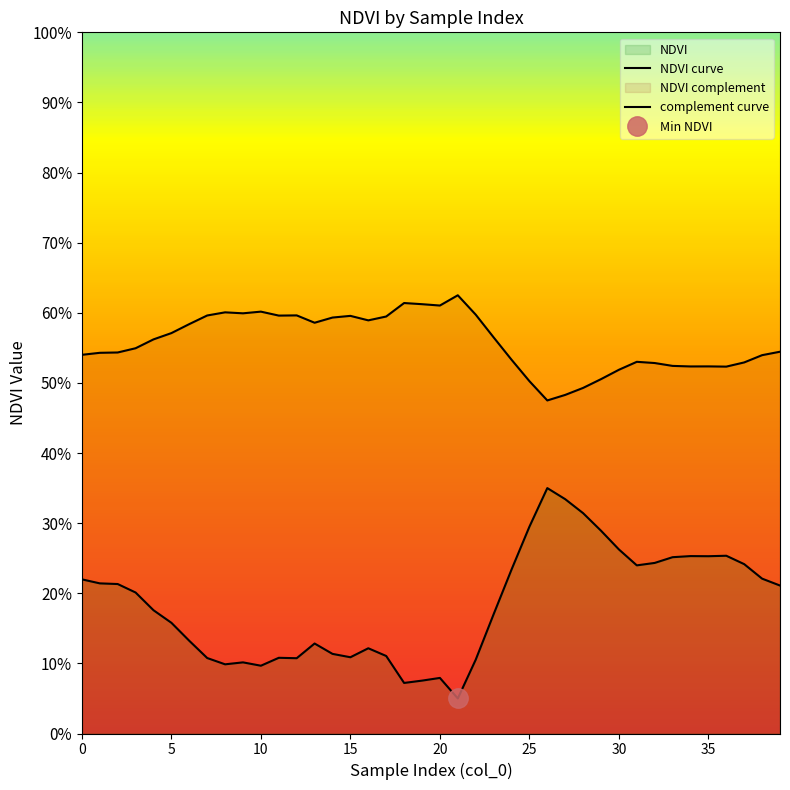

True or false: NDVI curve has more than 2 points higher than both neighbors.

True